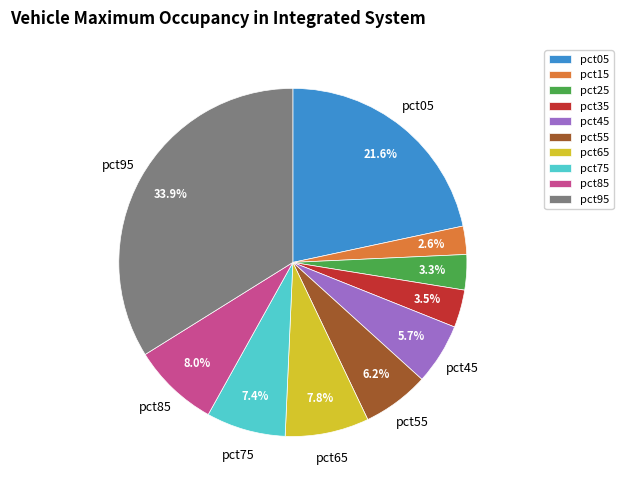

Is pct65 the majority of the pie?

No